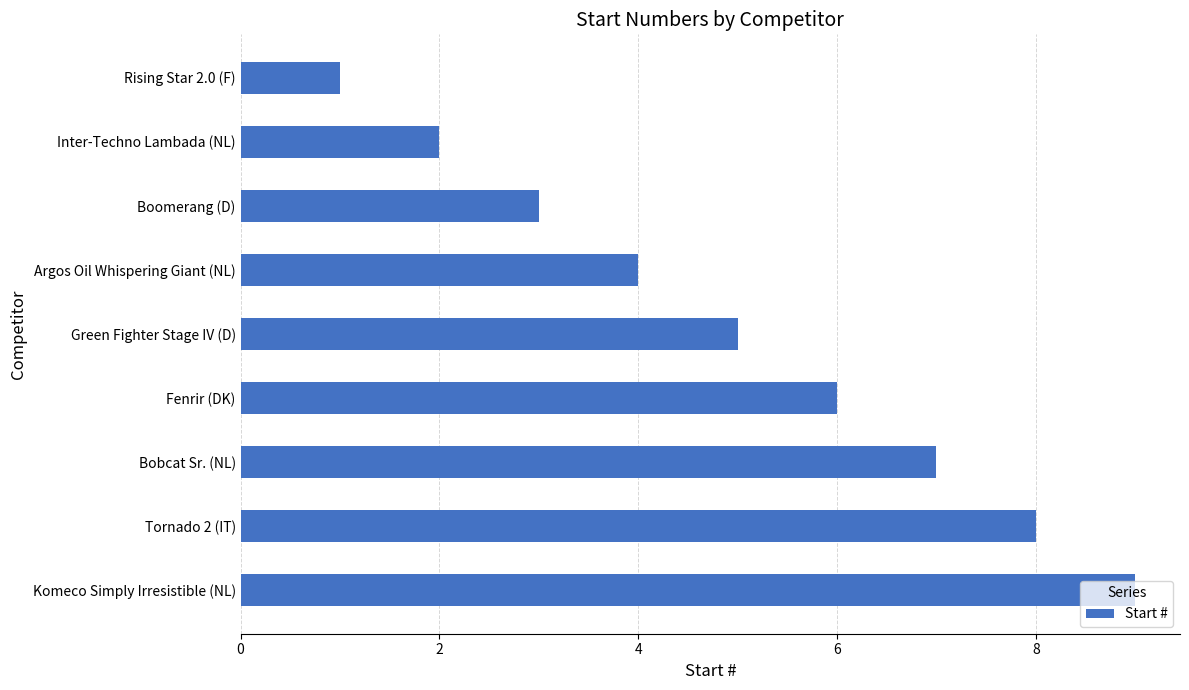

Count the values in the range 3 to 7.

5